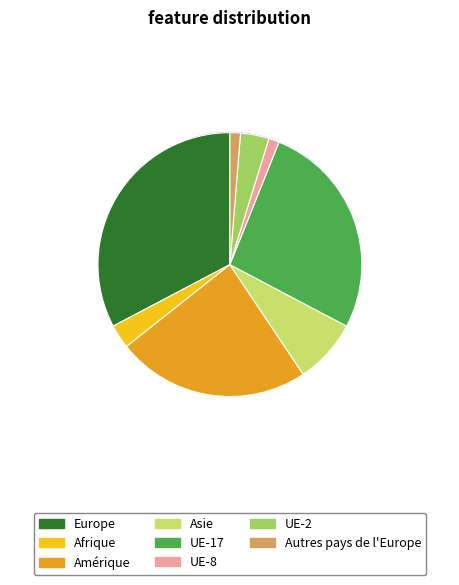

Between UE-8 and Afrique, which is larger?

Afrique